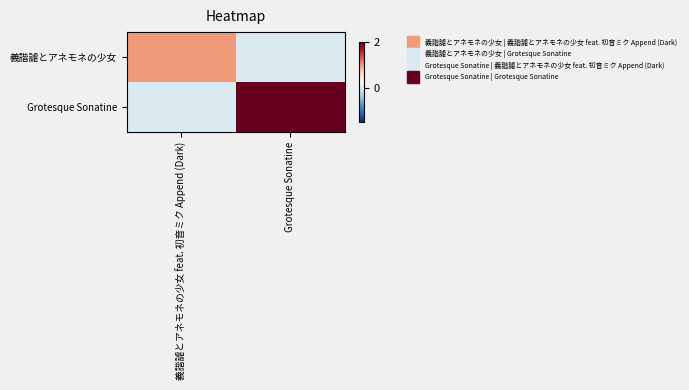

Which series changed the most between 義諧謔とアネモネの少女 feat. 初音ミク Append (Dark) and Grotesque Sonatine?

Grotesque Sonatine